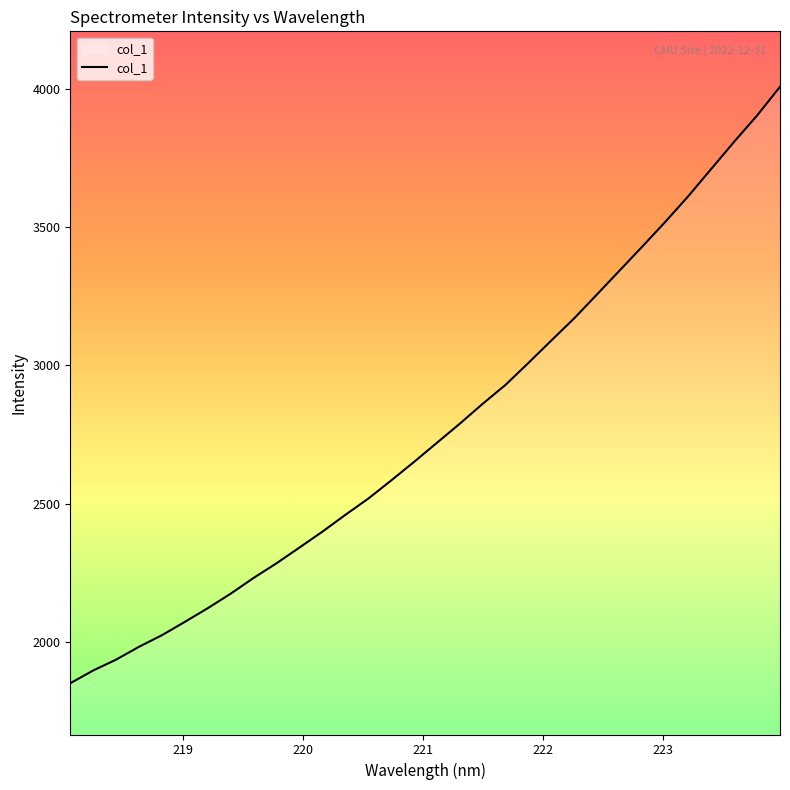

What is the difference between the maximum and minimum values?

2155.6